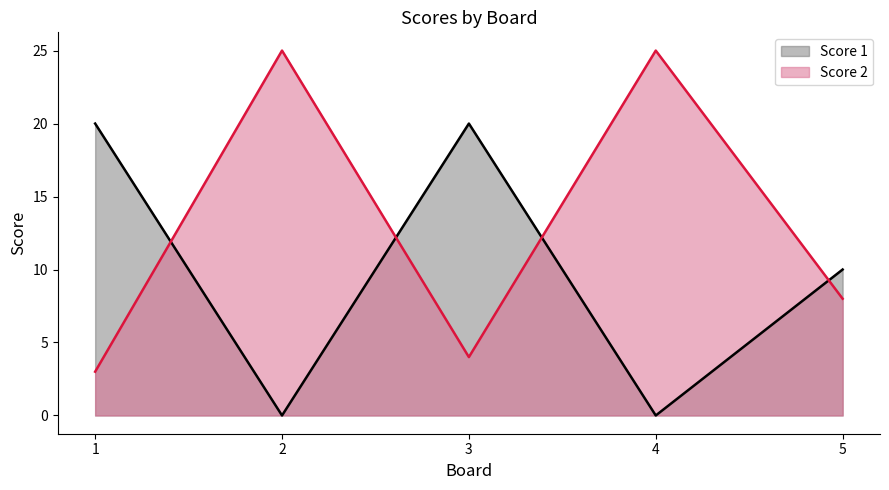

At 3, list the series in order from largest to smallest.

Score 1, Score 2